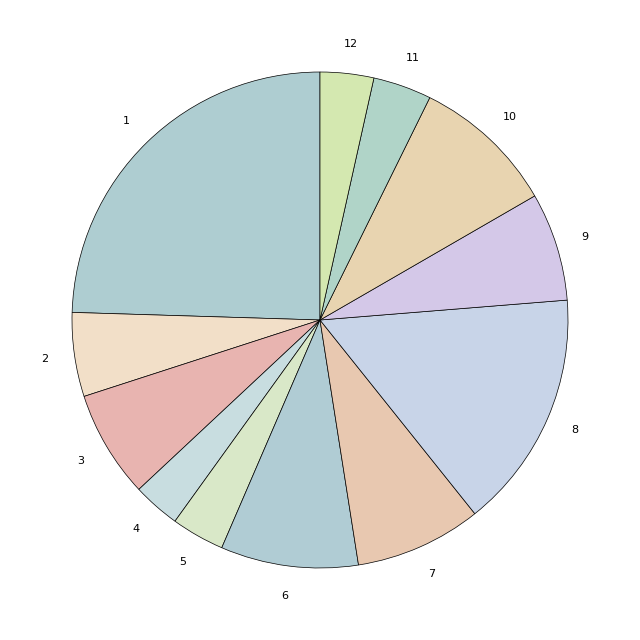

How many slices are in this pie chart?

12